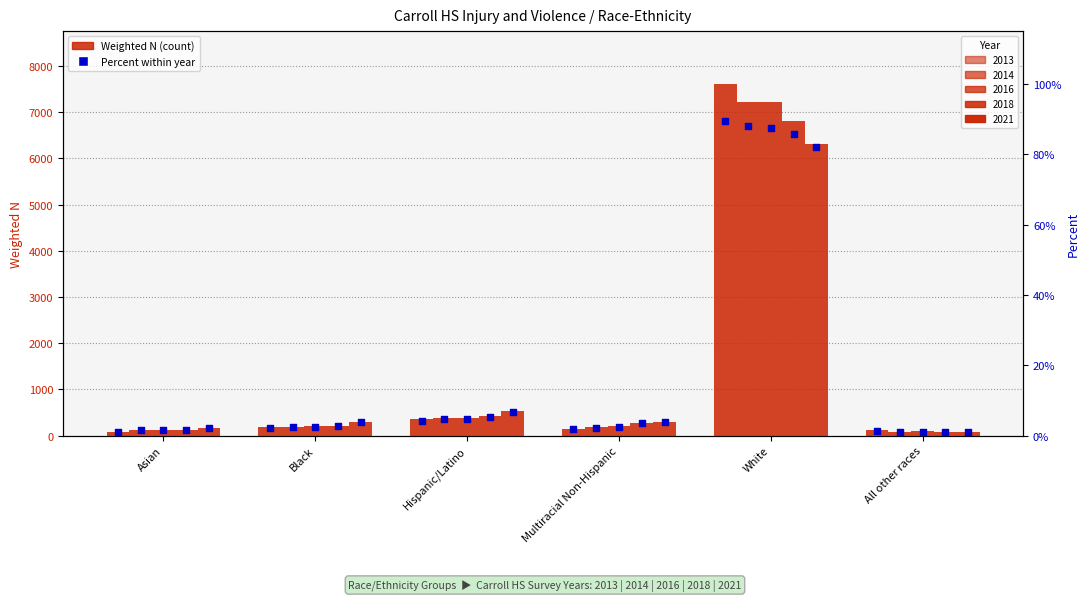

Is the value of % 2014 at White greater than the value of % 2021 at Black?

Yes